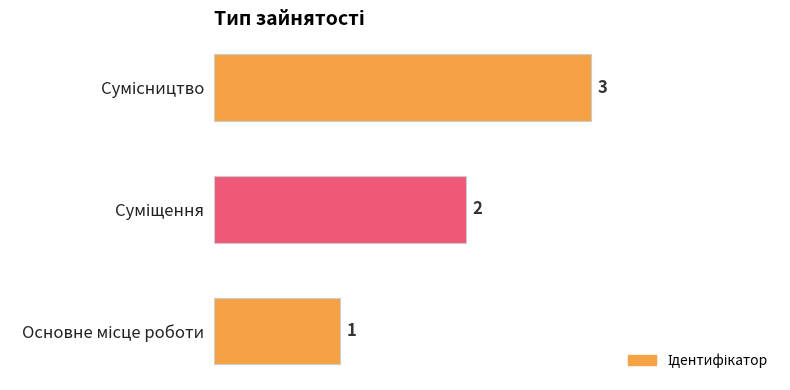

What is the sum of all values?

6